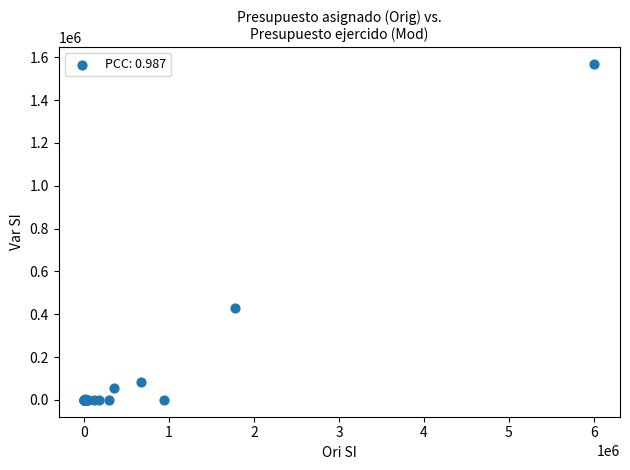

What Y value in the scatter plot is closest to 784312?

428924.7